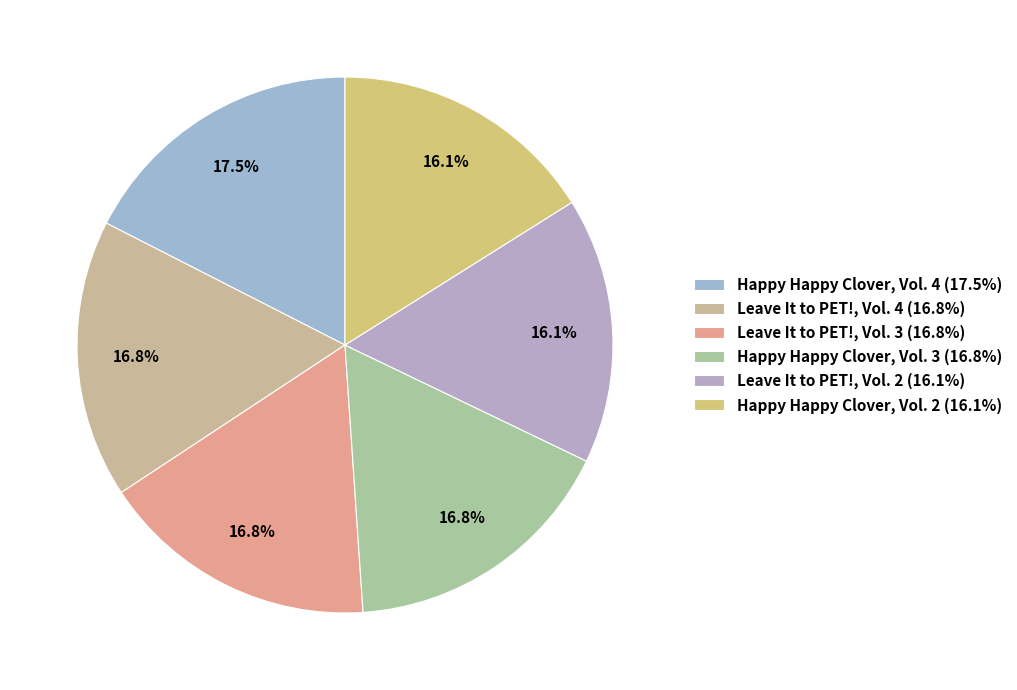

How much of the chart is everything except Leave It to PET!, Vol. 2?

83.9%